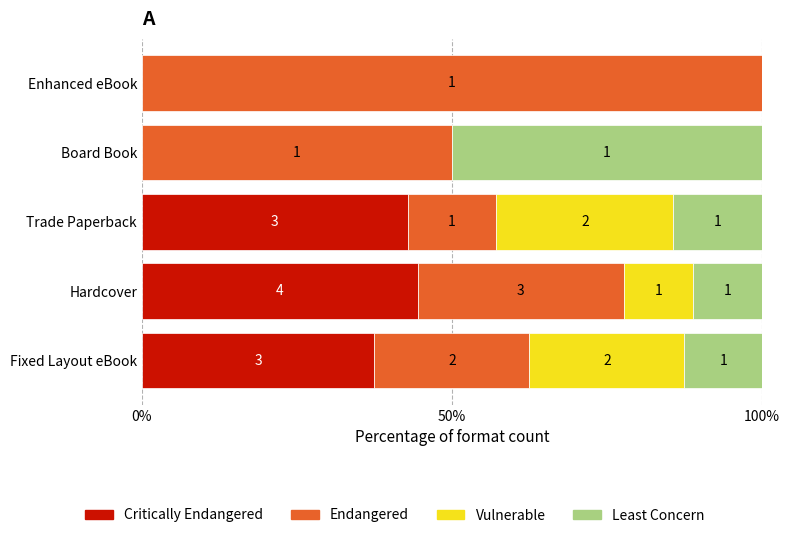

What are all the series names shown in the legend?

Critically Endangered, Endangered, Vulnerable, Least Concern